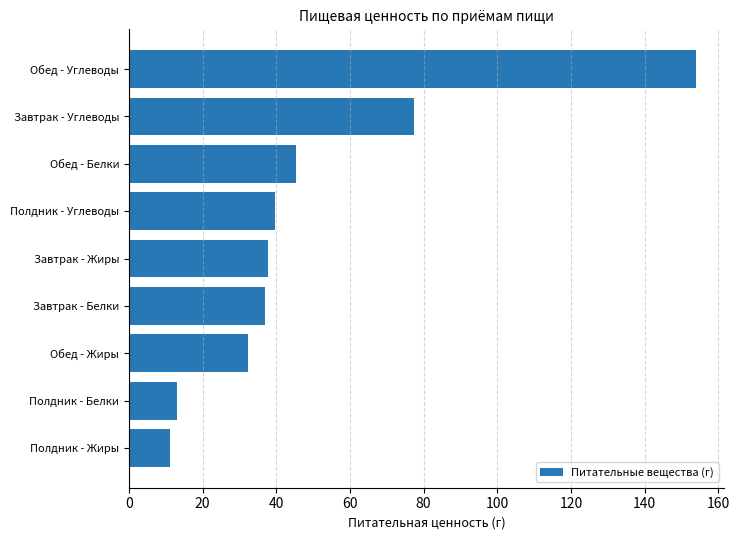

Count the number of categories in the chart.

9